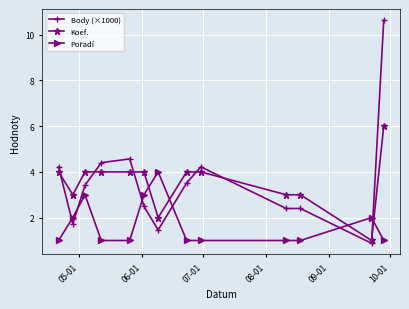

How many intersections are there between Body (×1000) and Koef.?

6